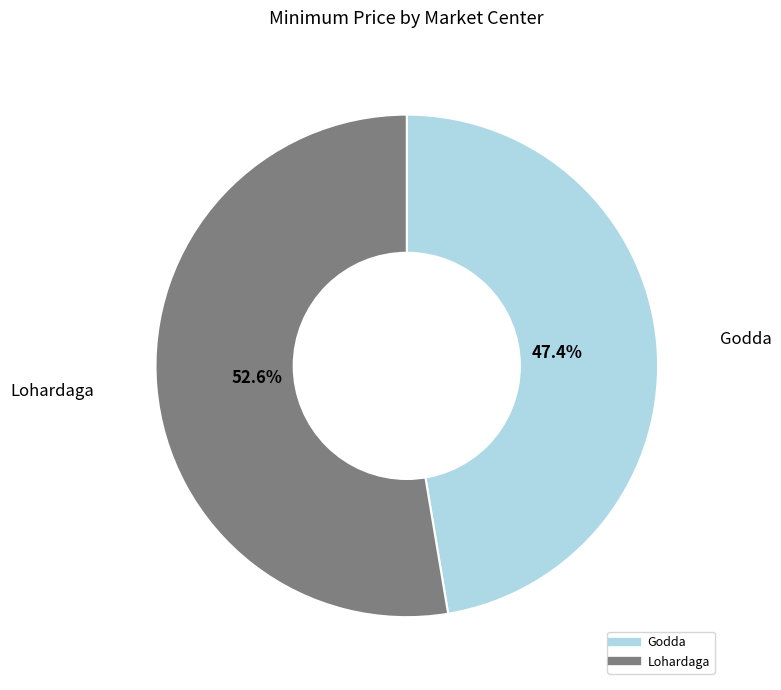

To the nearest percent, what portion does Lohardaga represent?

53%